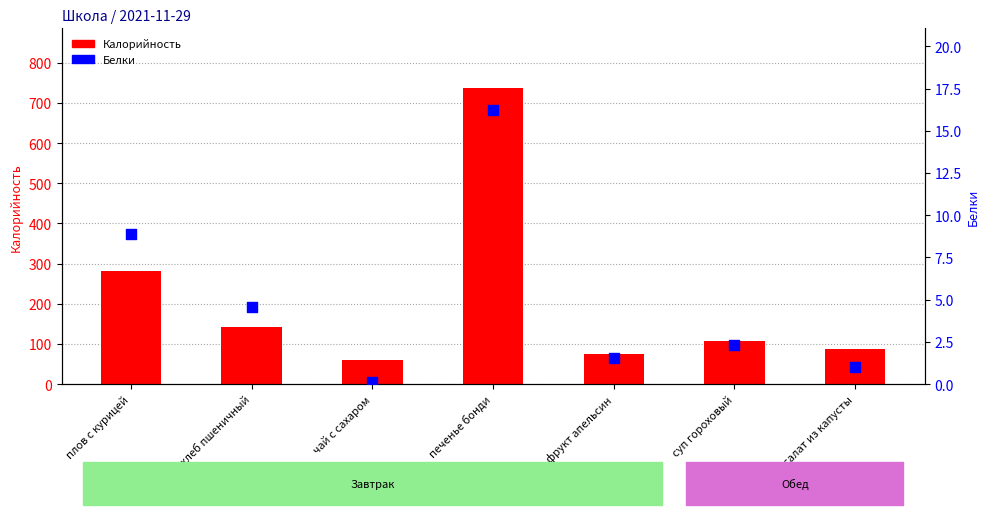

Which series has the largest Y range (max minus min)?

Калорийность